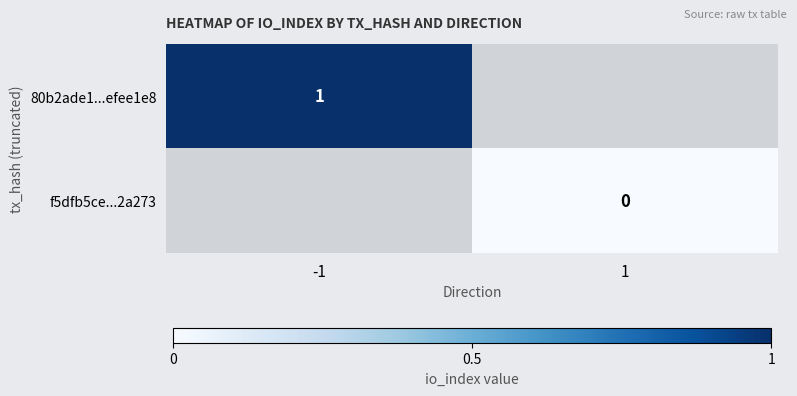

Is it true that 80b2ade1...efee1e8 equals 1 at -1?

True